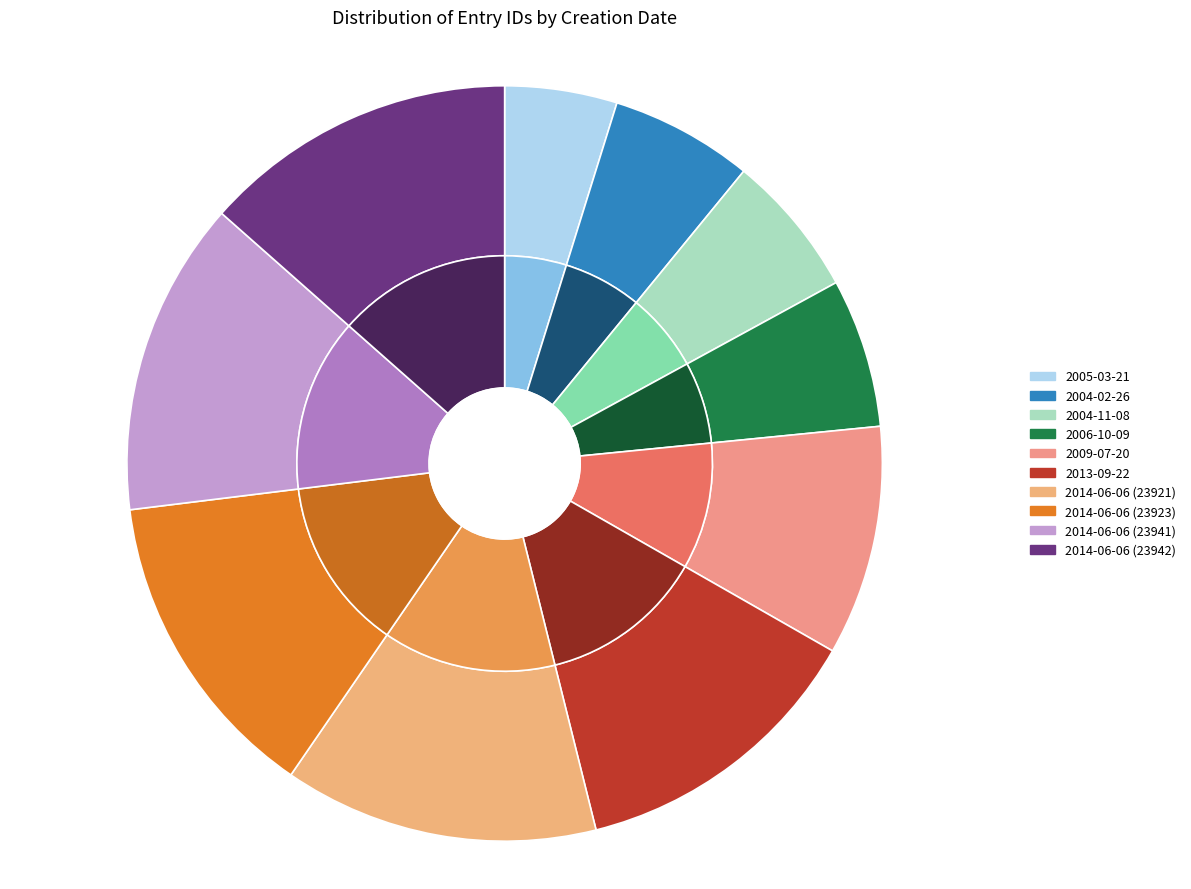

Count the number of slices in the pie.

10